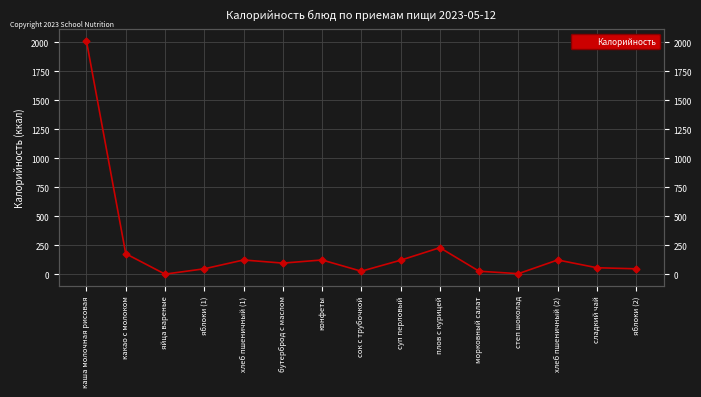

Count the number of values greater than 96.

7